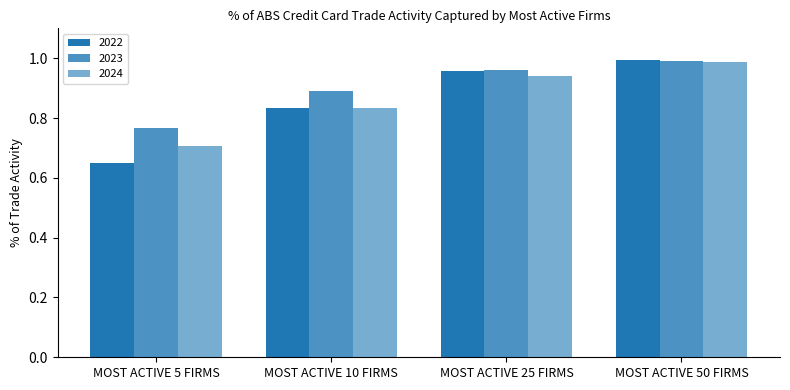

Which series changed the most between MOST ACTIVE 5 FIRMS and MOST ACTIVE 25 FIRMS?

2022